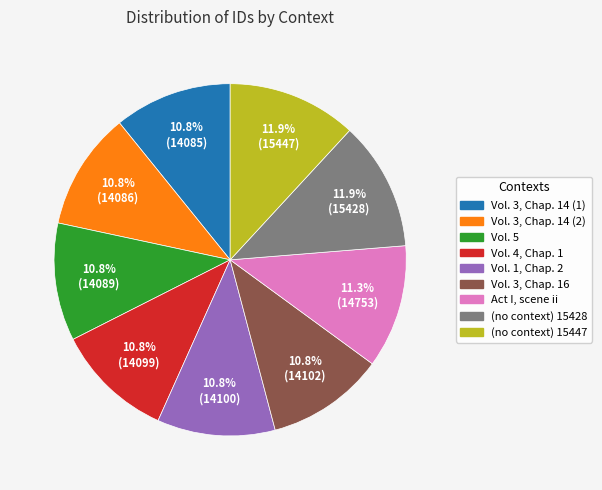

What is the ratio of the value at Vol. 3, Chap. 14 (1) to the value at Vol. 3, Chap. 14 (2)?

1.0